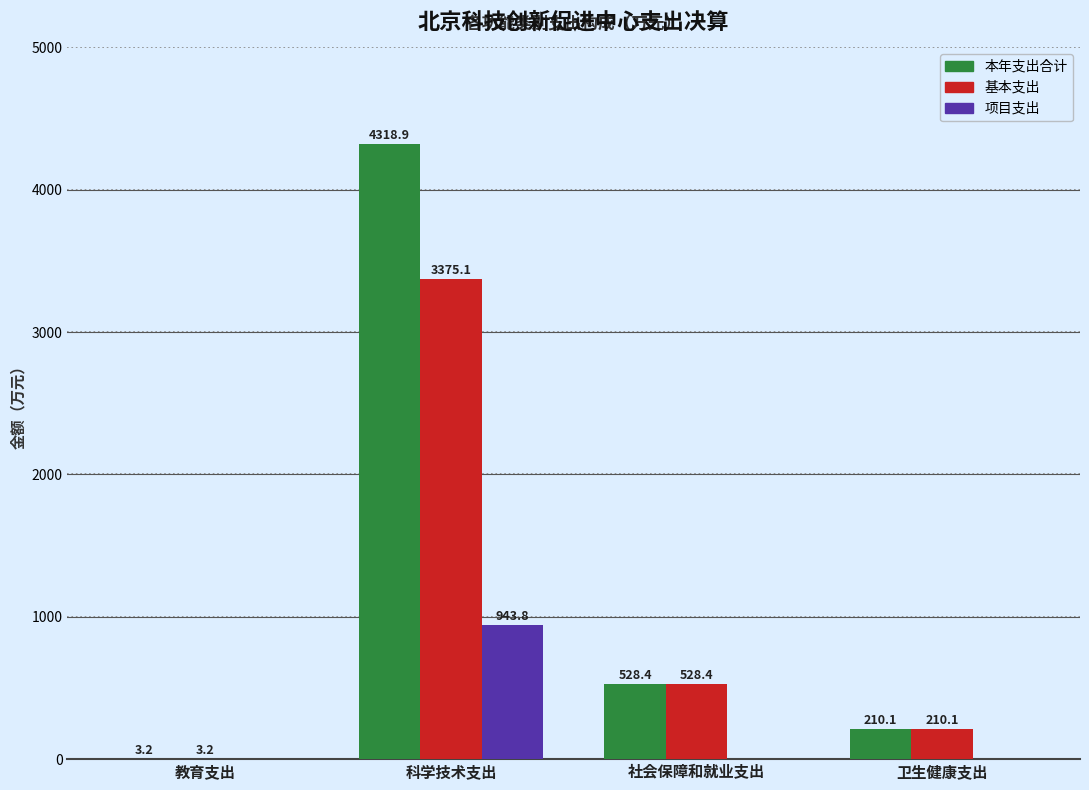

Is the value of 基本支出 at 科学技术支出 greater than the value of 本年支出合计 at 卫生健康支出?

Yes